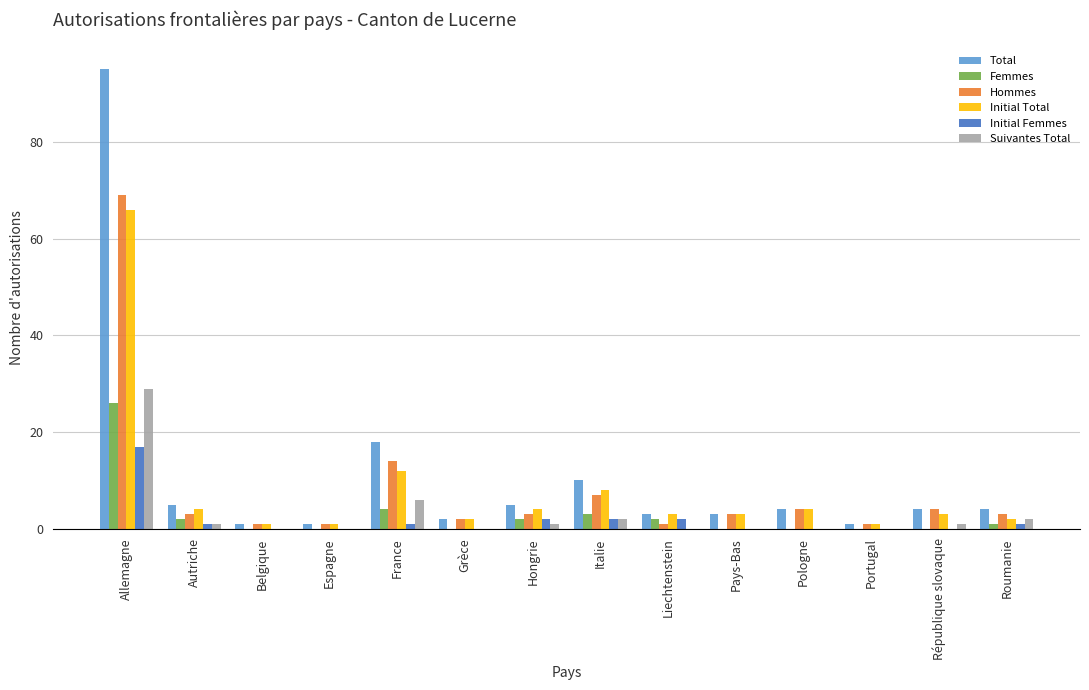

What is the difference between the Suivantes Total values at Hongrie and Roumanie?

1